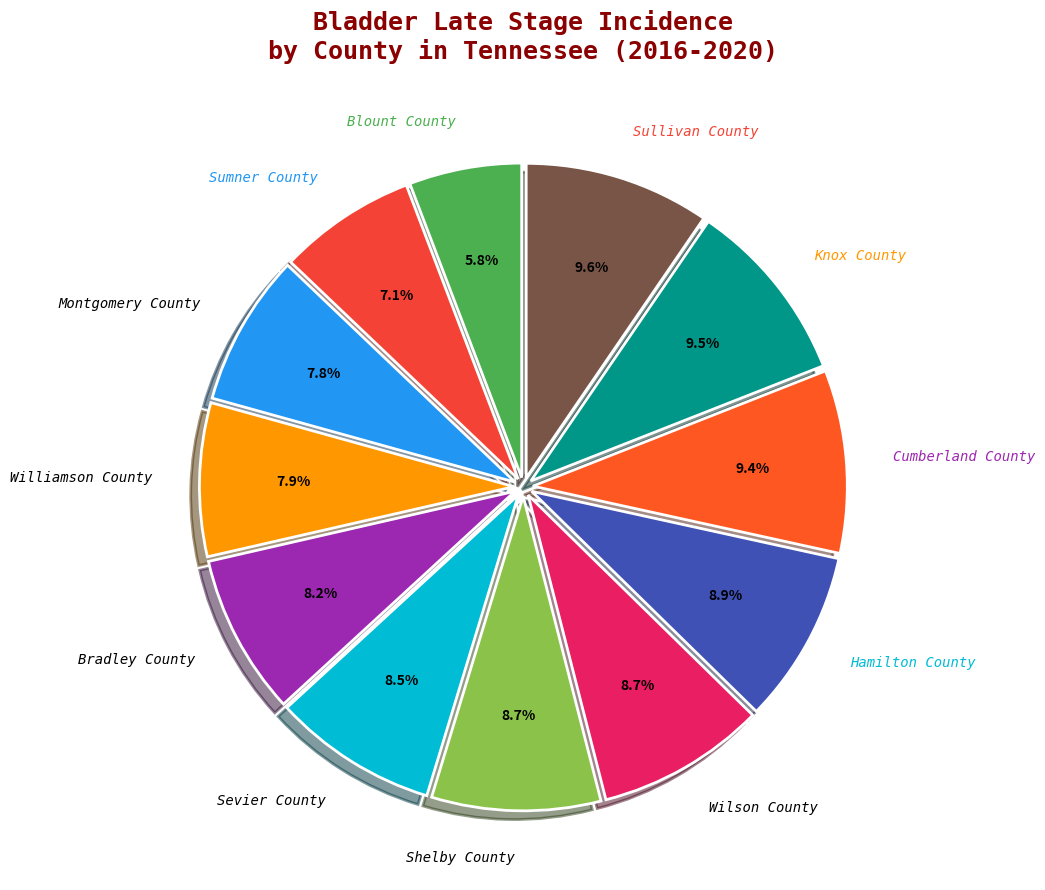

Which slice is the smallest?

Blount County